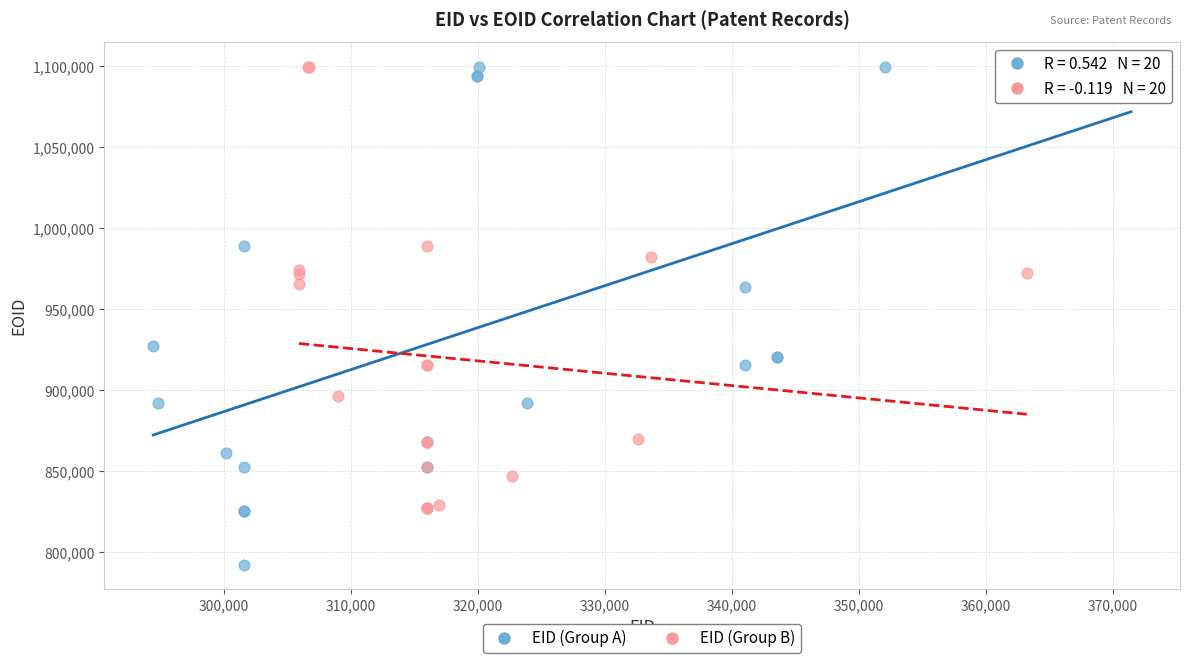

Which series contains the lowest Y value?

EID (Group A)